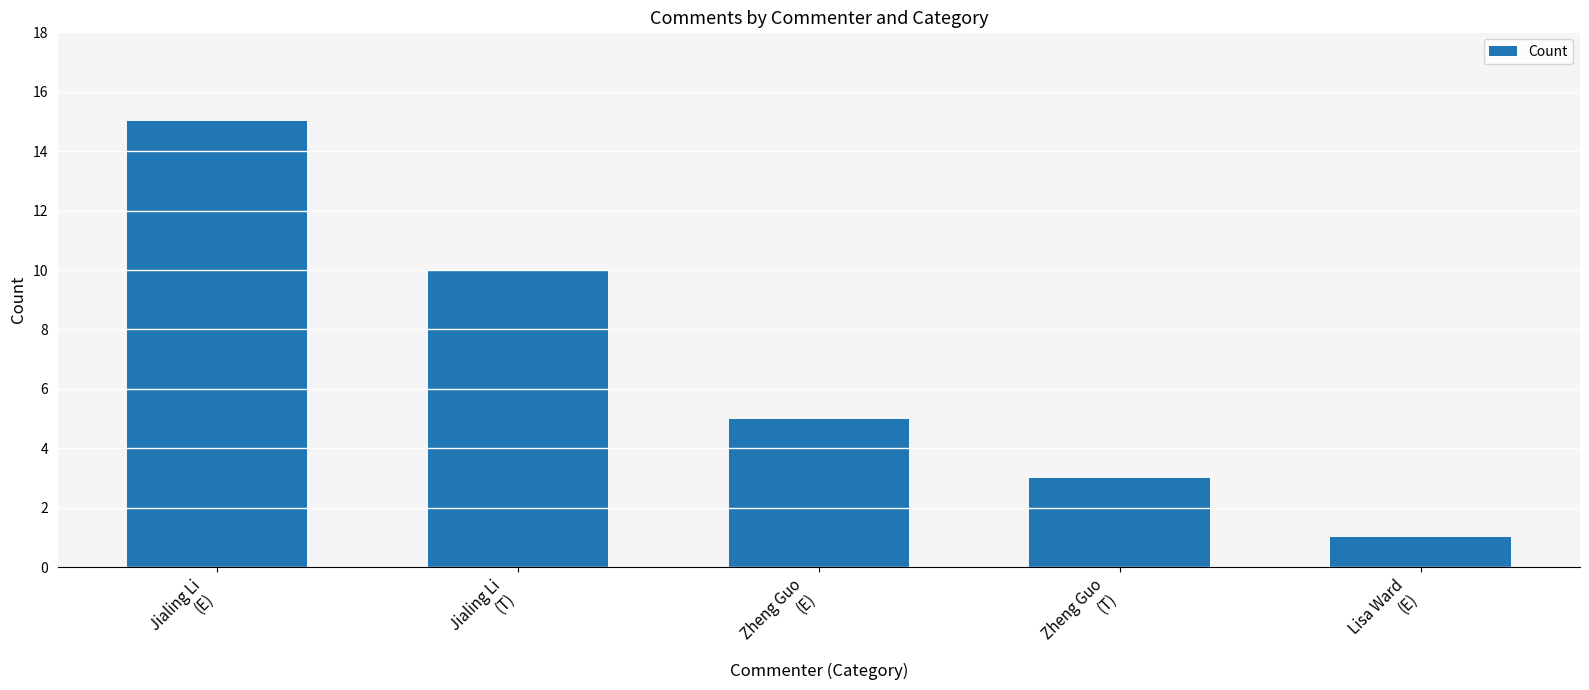

List the labels in order of value, smallest first.

Lisa Ward
(E), Zheng Guo
(T), Zheng Guo
(E), Jialing Li
(T), Jialing Li
(E)